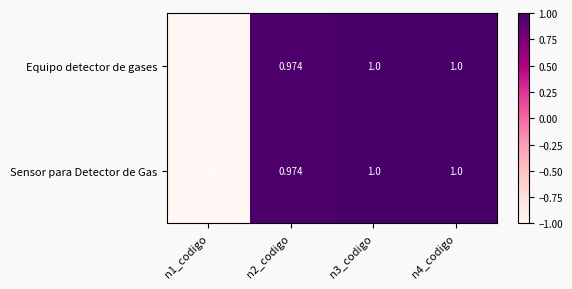

Is the value of Sensor para Detector de Gas at n2_codigo greater than the value of Equipo detector de gases at n4_codigo?

No